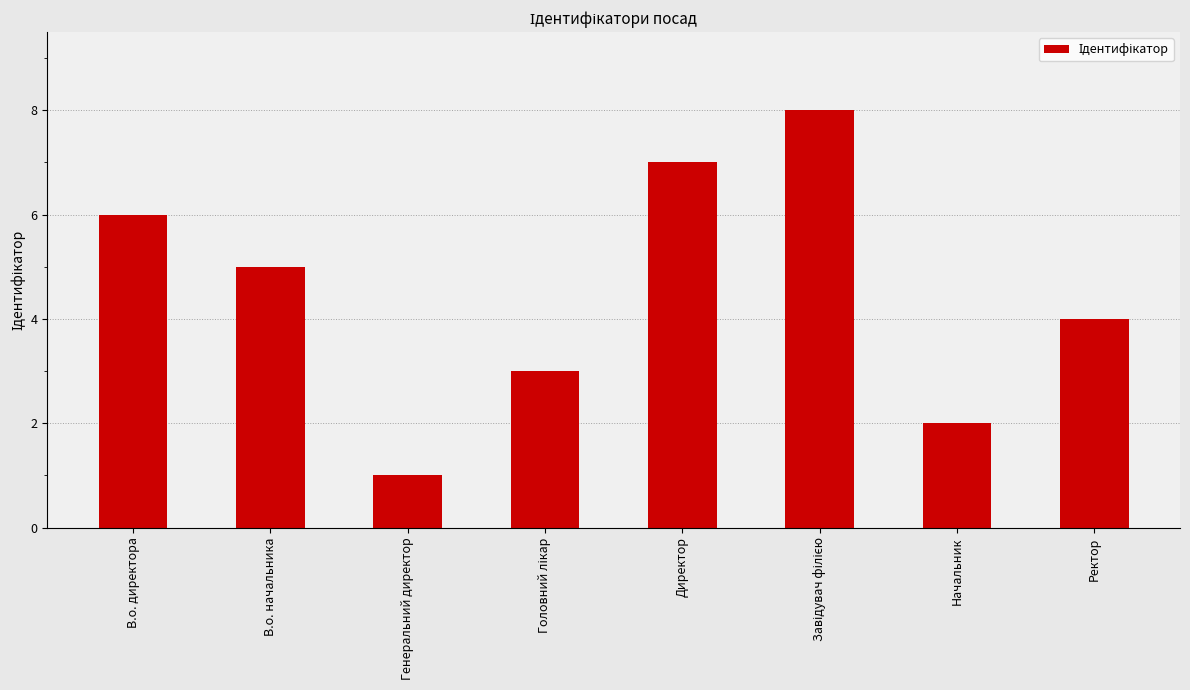

Are the bars grouped side by side (vs. stacked)?

No